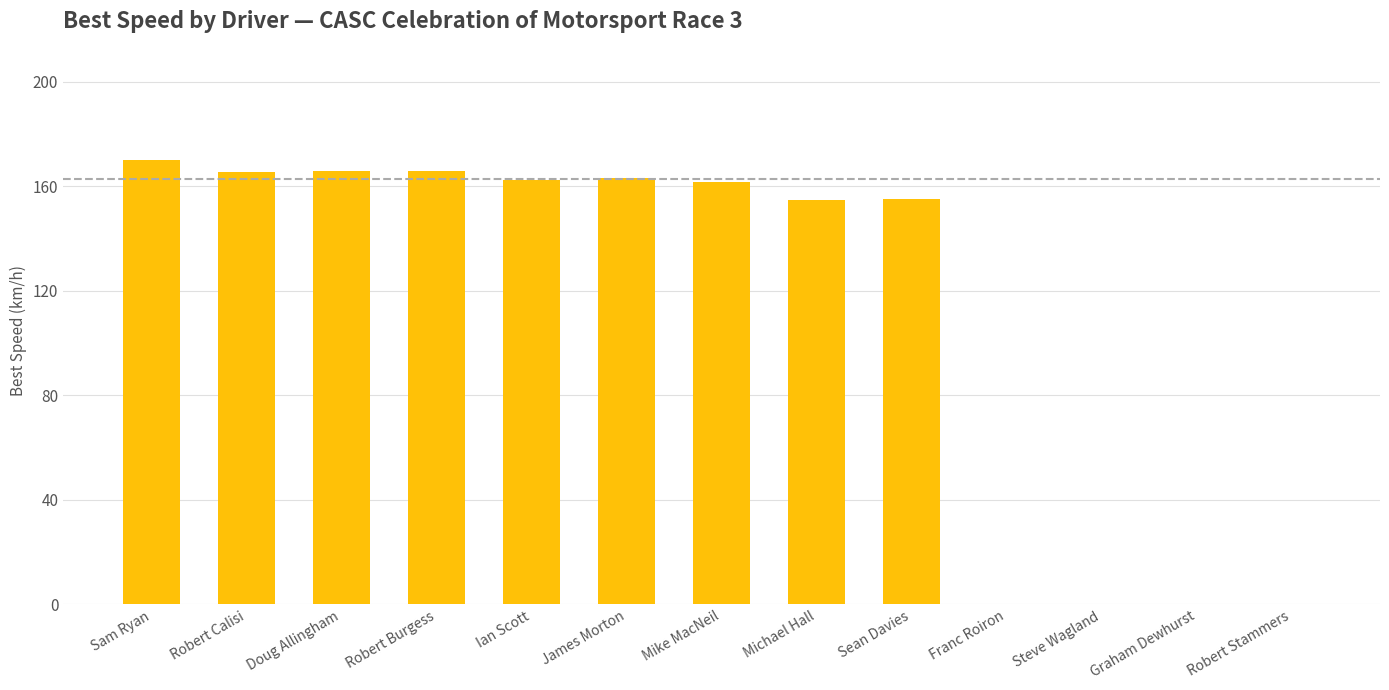

What is the greatest value displayed?

169.9